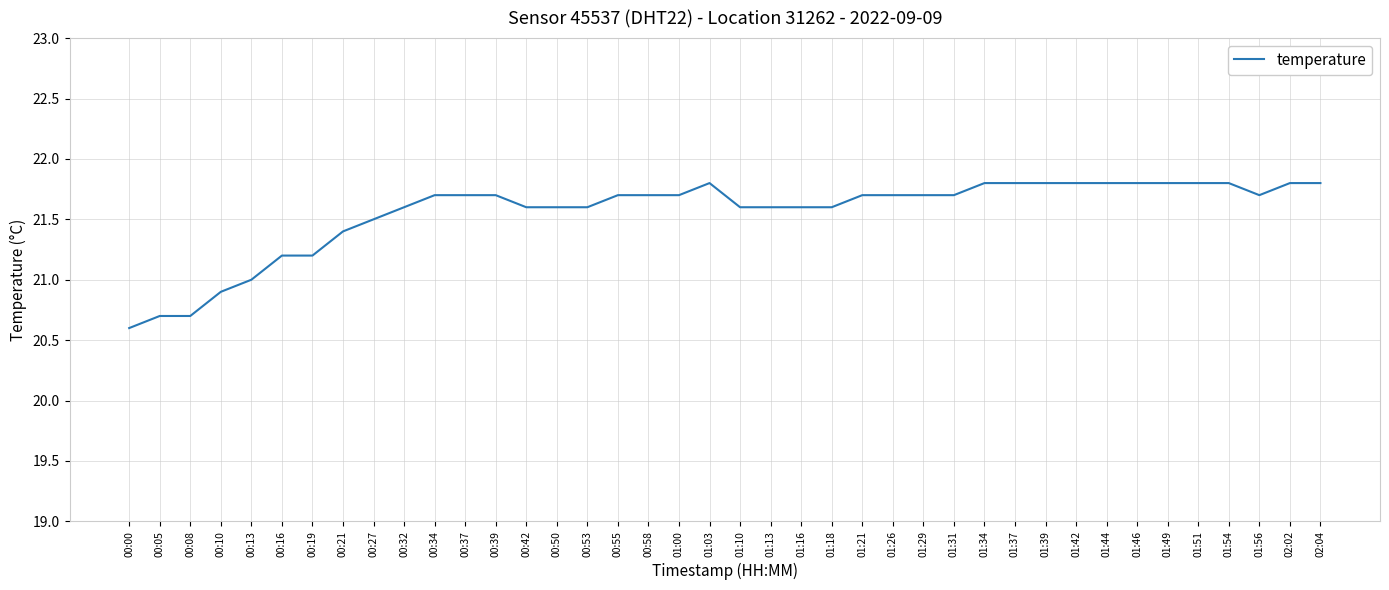

What position from the left is 00:50?

15